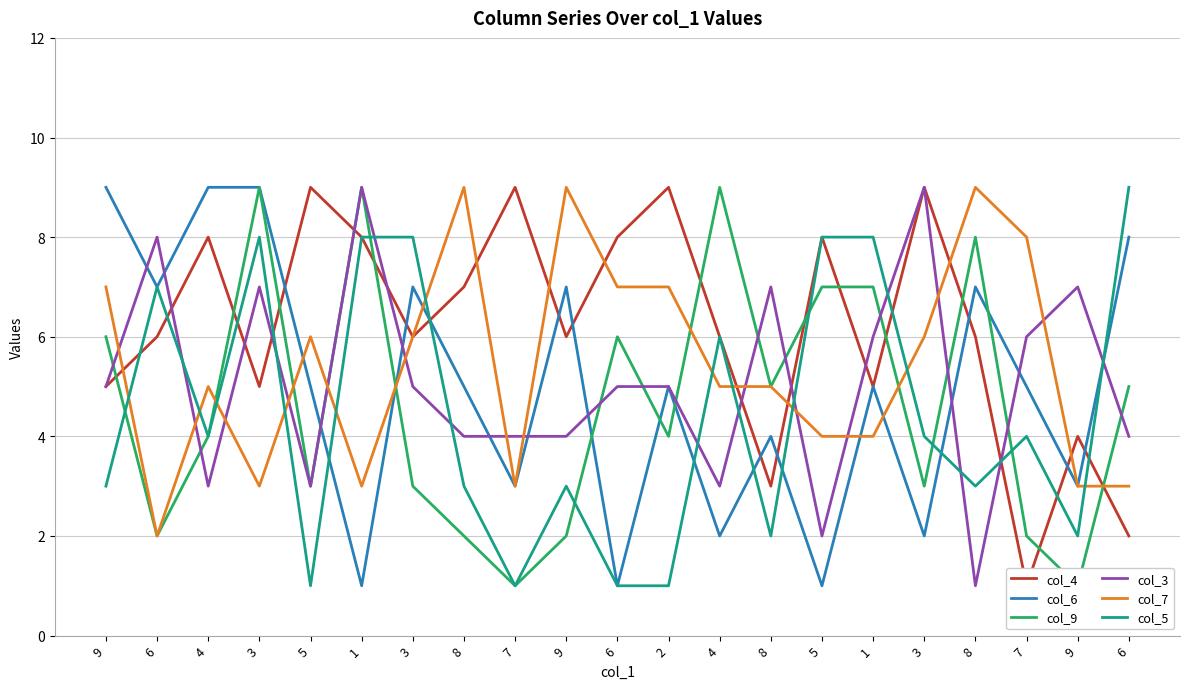

How many intersections are there between col_7 and col_6?

5